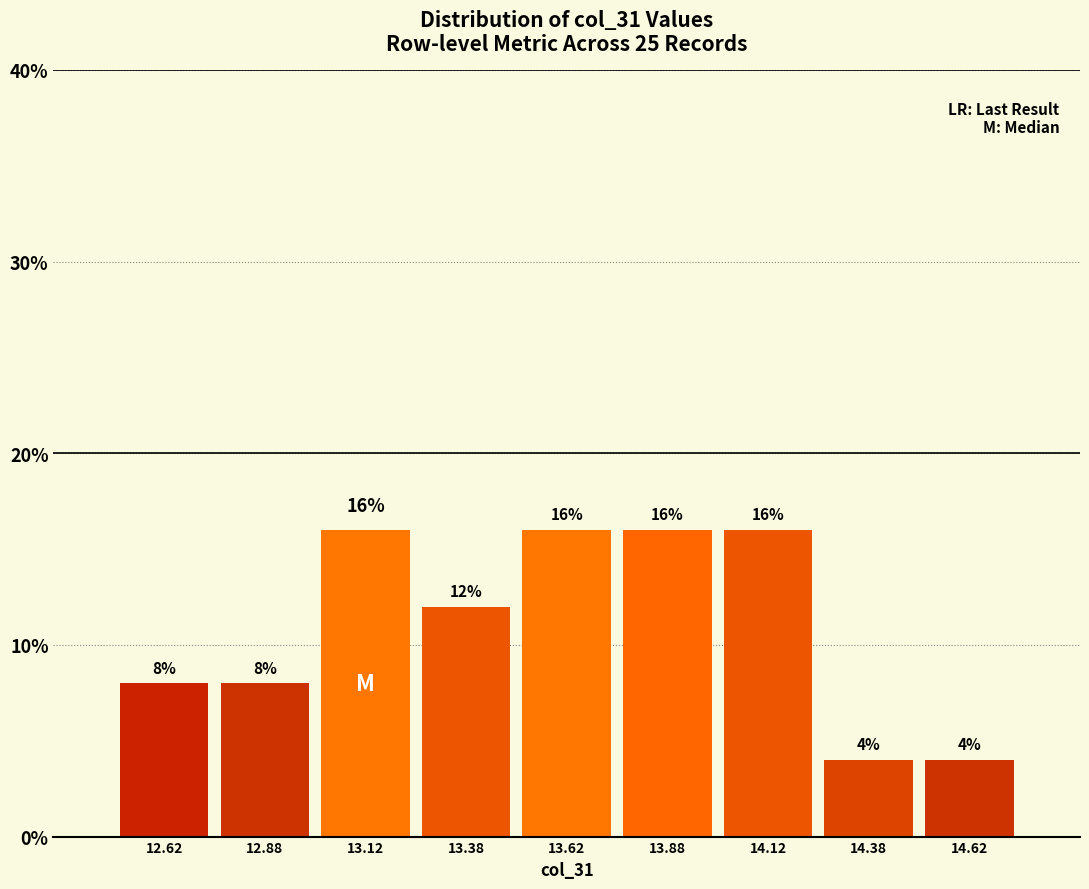

Reading left to right, list every bar in this chart as the range it spans on the x-axis followed by its height.

12.50 to 12.75: 8
12.75 to 13.00: 8
13.00 to 13.25: 16
13.25 to 13.50: 12
13.50 to 13.75: 16
13.75 to 14.00: 16
14.00 to 14.25: 16
14.25 to 14.50: 4
14.50 to 14.75: 4